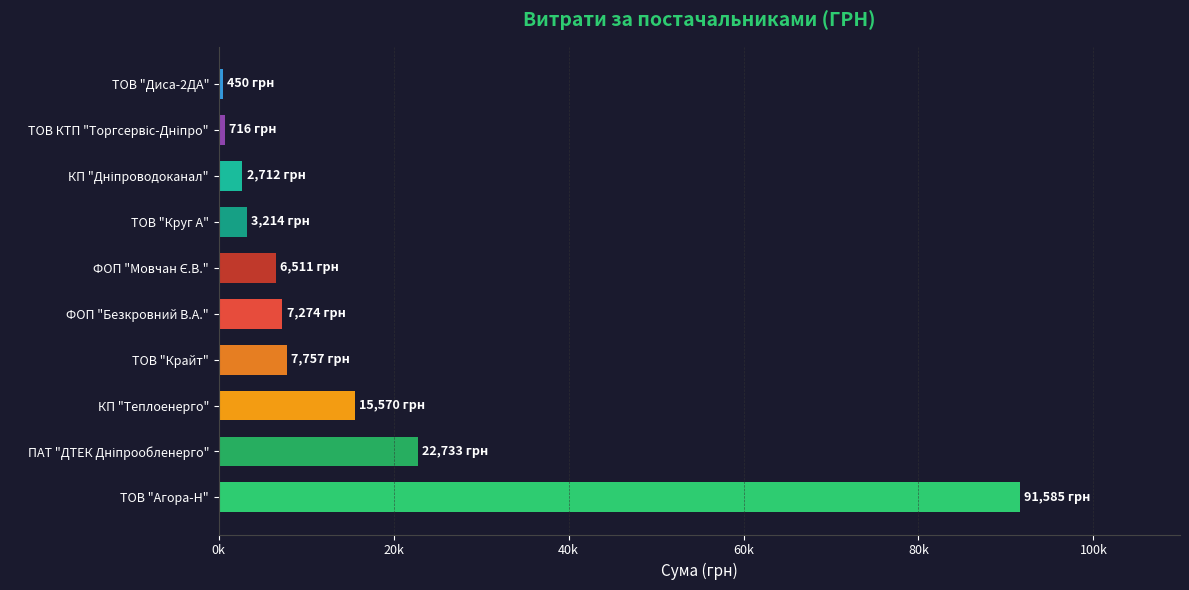

Which category has the highest value across all series?

ТОВ "Агора-Н"